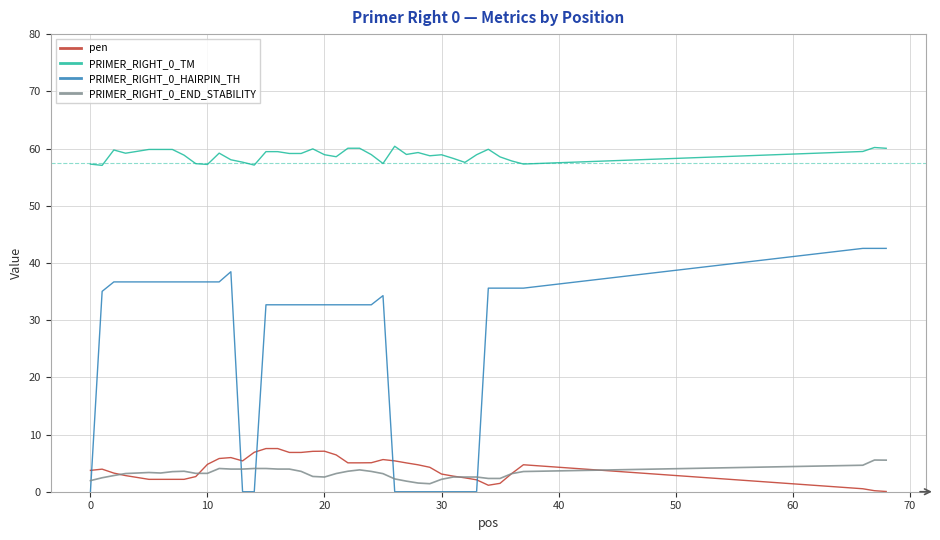

True or false: PRIMER_RIGHT_0_HAIRPIN_TH and PRIMER_RIGHT_0_TM intersect in this chart.

False